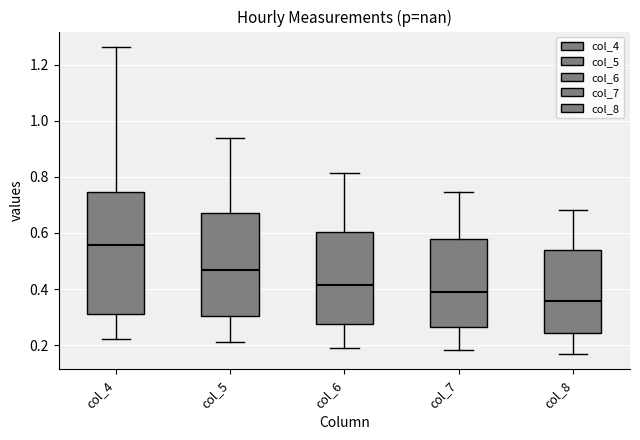

Reading left to right, transcribe this box plot: for each box, give where its median line is, the range the box spans, and where its two whiskers end, as read against the y-axis. The values are not printed on the chart, so give them approximately, as read against the axis.

col_4: median 0.56, box 0.30 to 0.74, whiskers 0.22 to 1.26
col_5: median 0.46, box 0.30 to 0.66, whiskers 0.22 to 0.94
col_6: median 0.42, box 0.28 to 0.60, whiskers 0.18 to 0.82
col_7: median 0.38, box 0.26 to 0.58, whiskers 0.18 to 0.74
col_8: median 0.36, box 0.24 to 0.54, whiskers 0.16 to 0.68